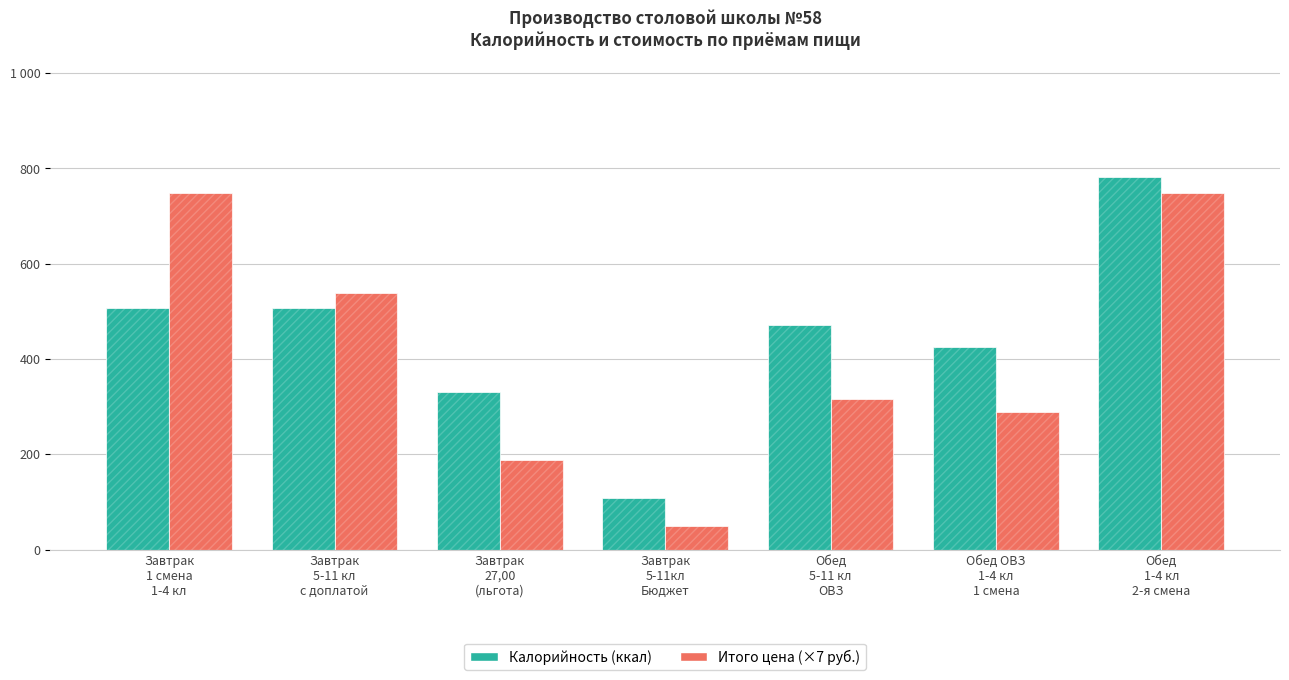

At which category is the sum across all series the highest?

Обед
1-4 кл
2-я смена